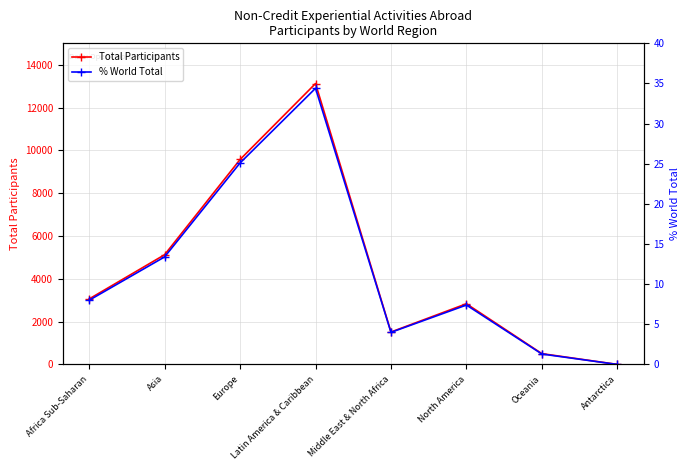

Which series has the widest spread of values?

Total Participants